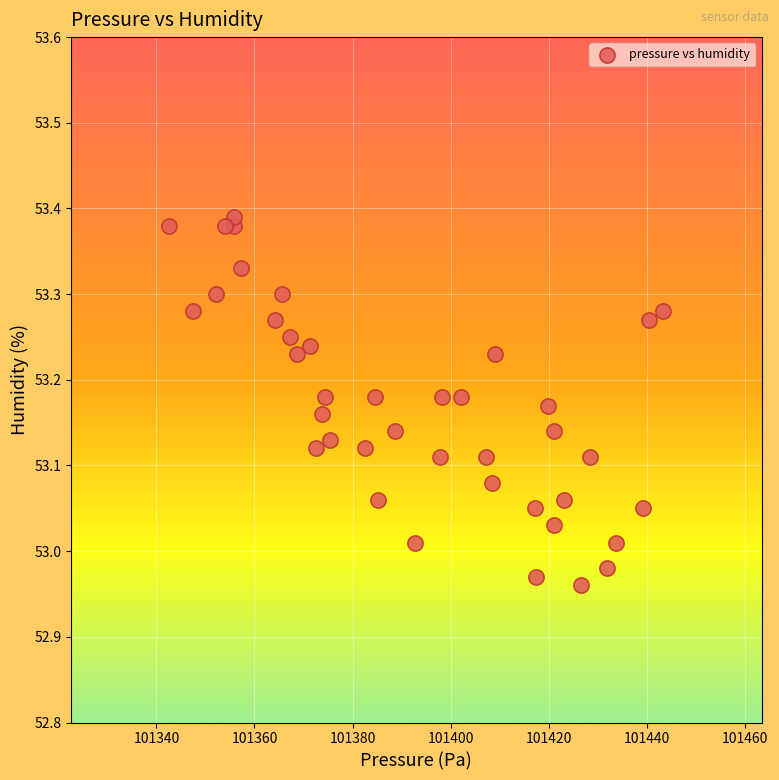

What is the range of Y values (max minus min)?

0.4